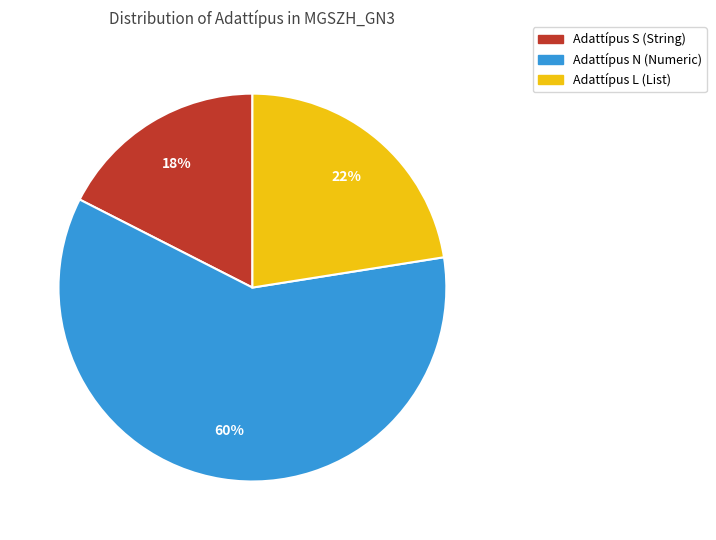

The Adattípus L (List) slice represents 17% of the pie. True or false?

False